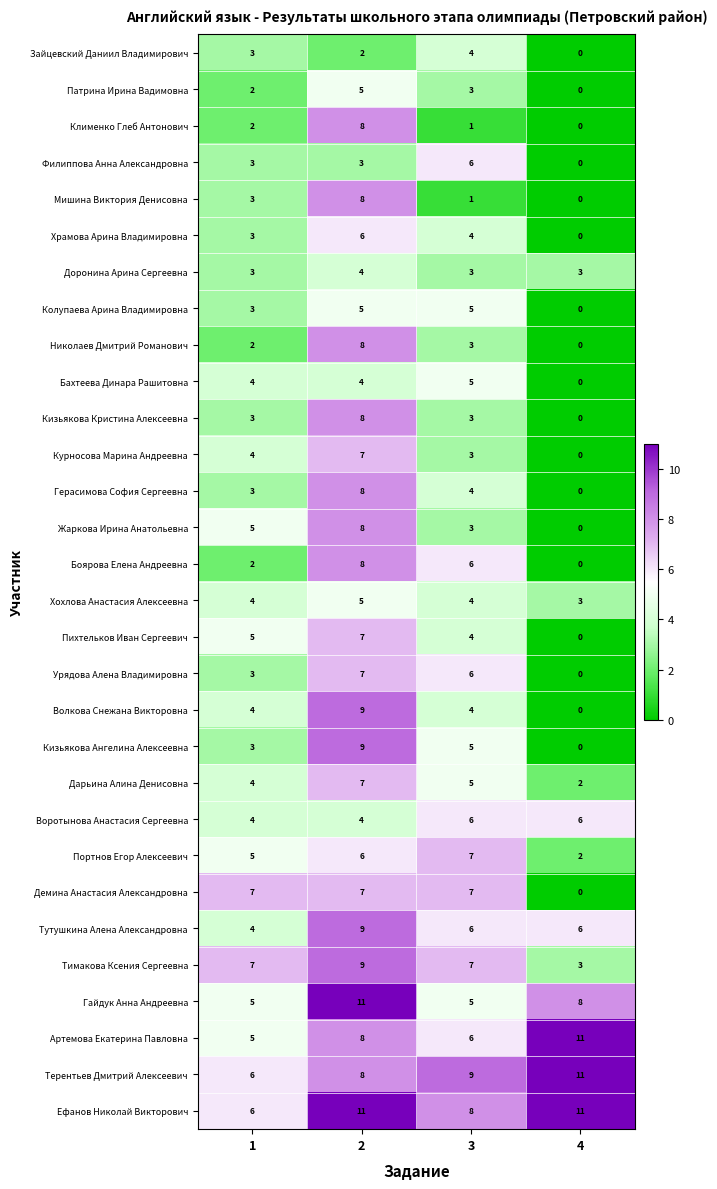

What value does the Зайцевский Даниил Владимирович series have at 1?

3